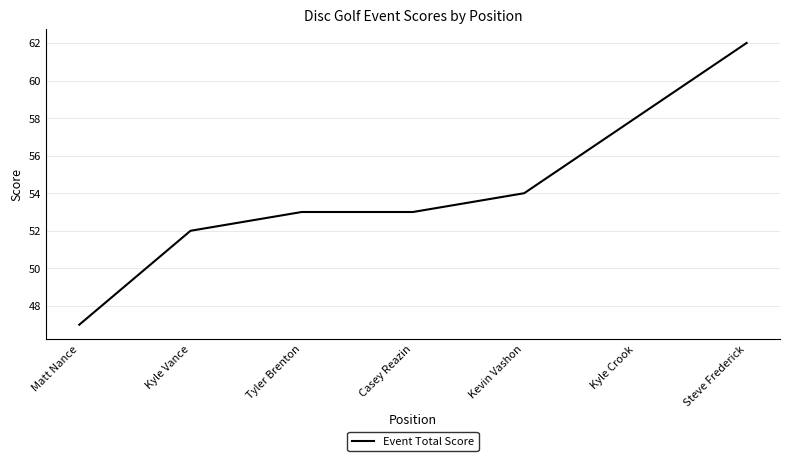

What is the difference between the maximum and second lowest values?

10